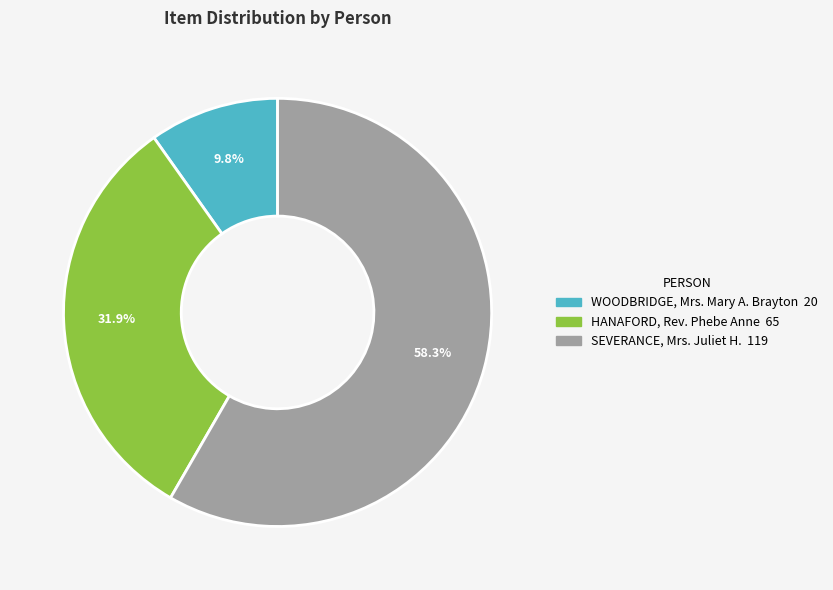

Rank the categories by value from lowest to highest.

WOODBRIDGE, Mrs. Mary A. Brayton, HANAFORD, Rev. Phebe Anne, SEVERANCE, Mrs. Juliet H.